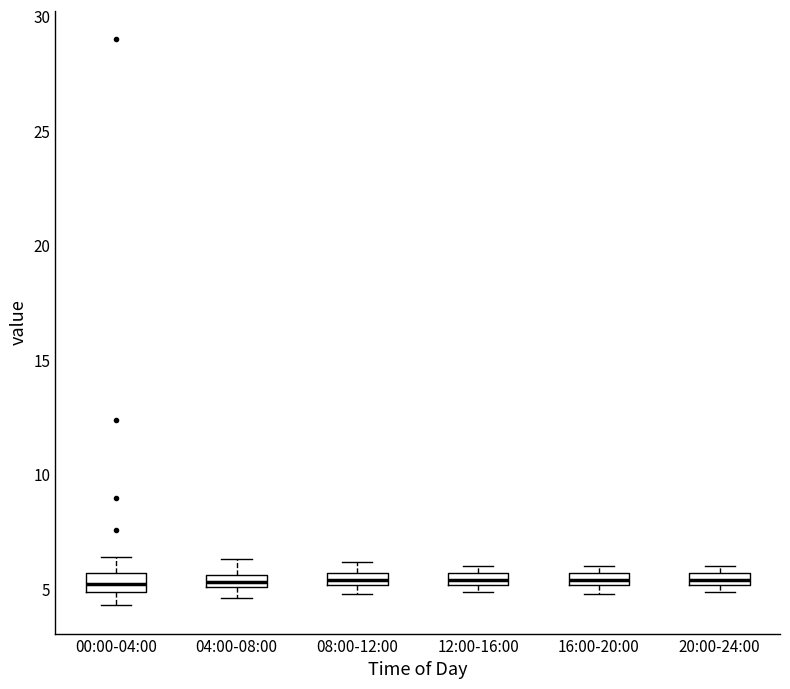

Where is the upper edge of the box for 08:00-12:00 on the y-axis? The values are not printed on the chart, so give them approximately, as read against the axis.

5.5